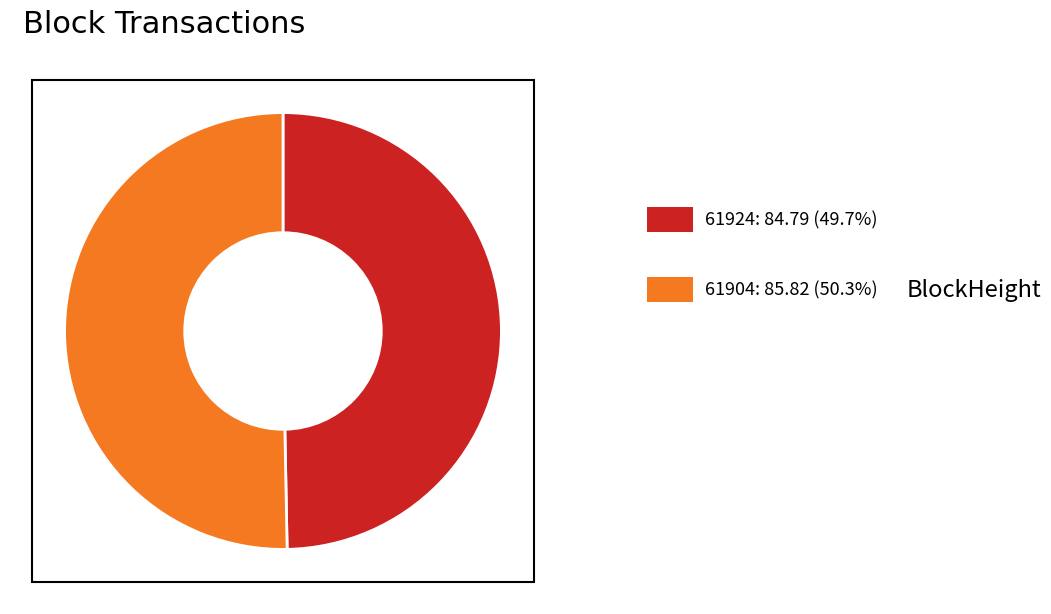

Does any single category account for the majority?

Yes